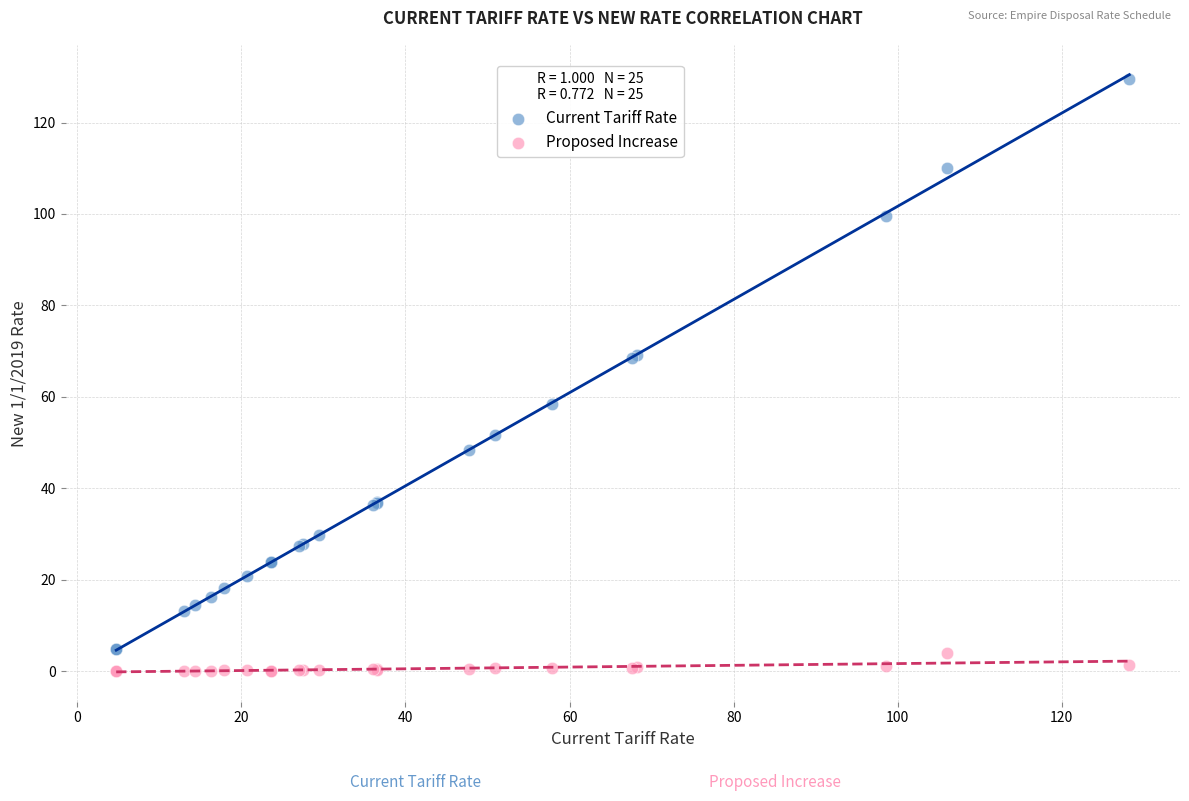

What are all the series names shown in the legend?

Current Tariff Rate, Proposed Increase